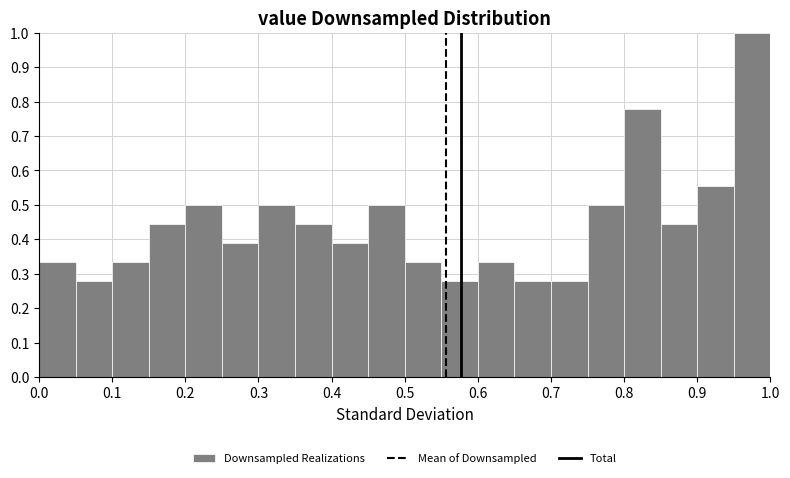

Over which range of the x-axis is the bar tallest?

0.95 to 1.00